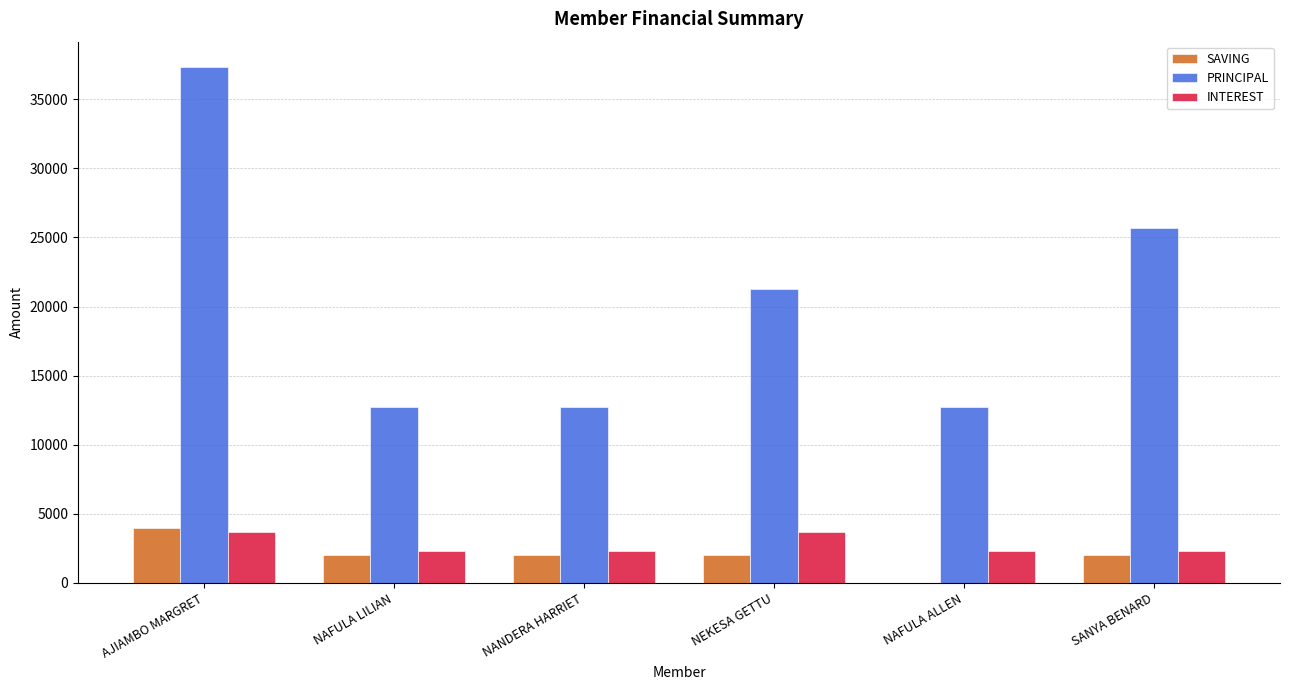

Count the number of categories in the chart.

6